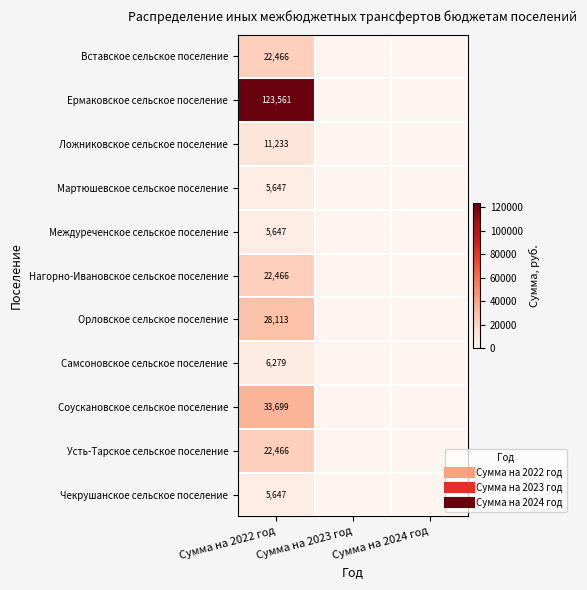

What is the difference between the Самсоновское сельское поселение values at Сумма на 2024 год and Сумма на 2022 год?

6278.9